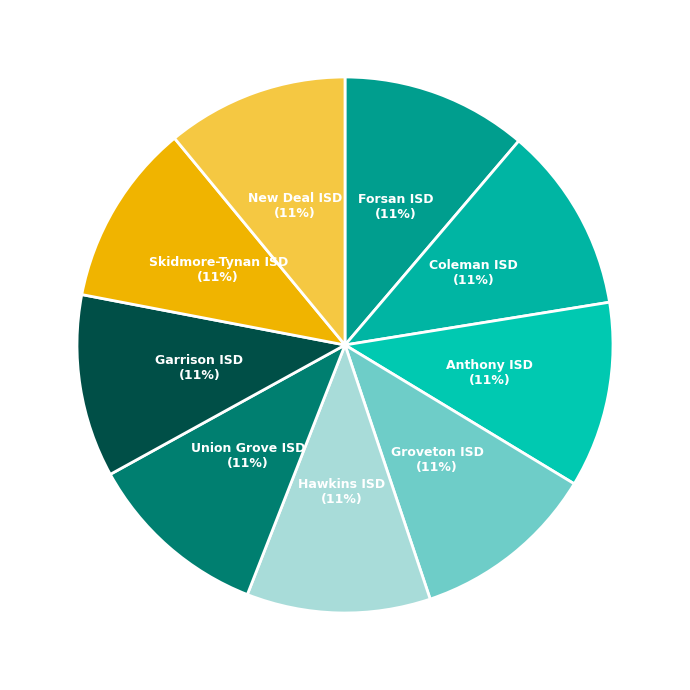

How many segments does this pie chart have?

9